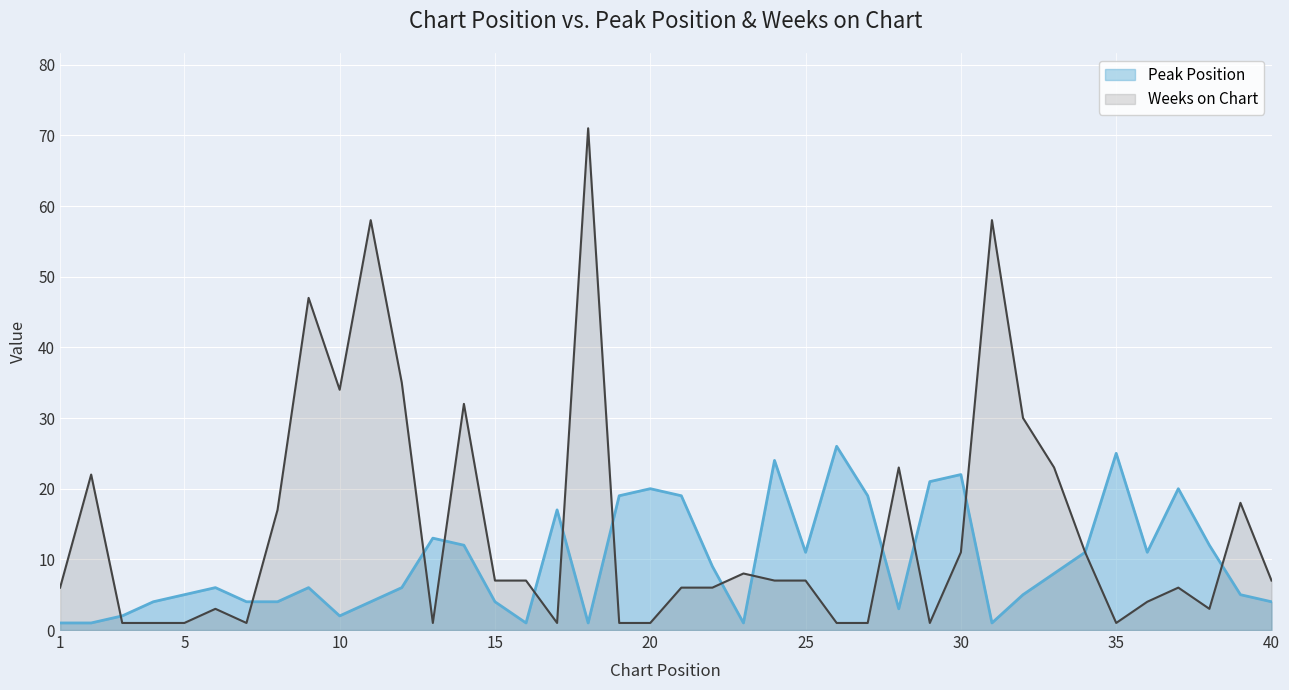

What is the minimum value shown in the chart?

1